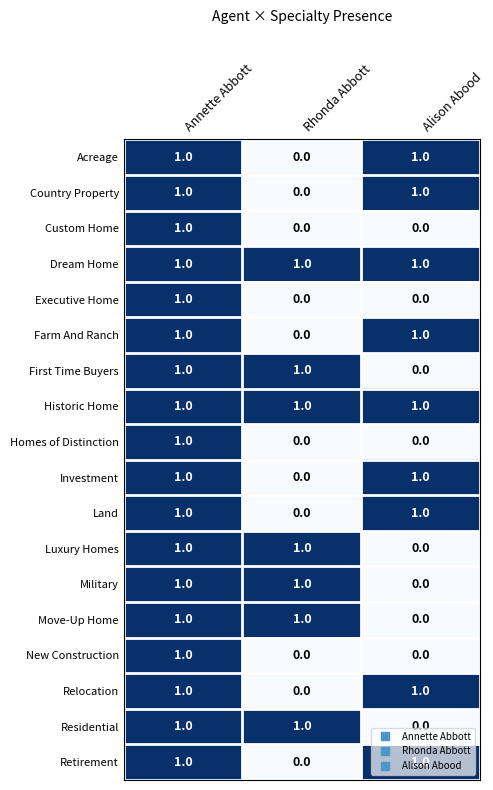

What is the total value across all series at Rhonda Abbott?

7